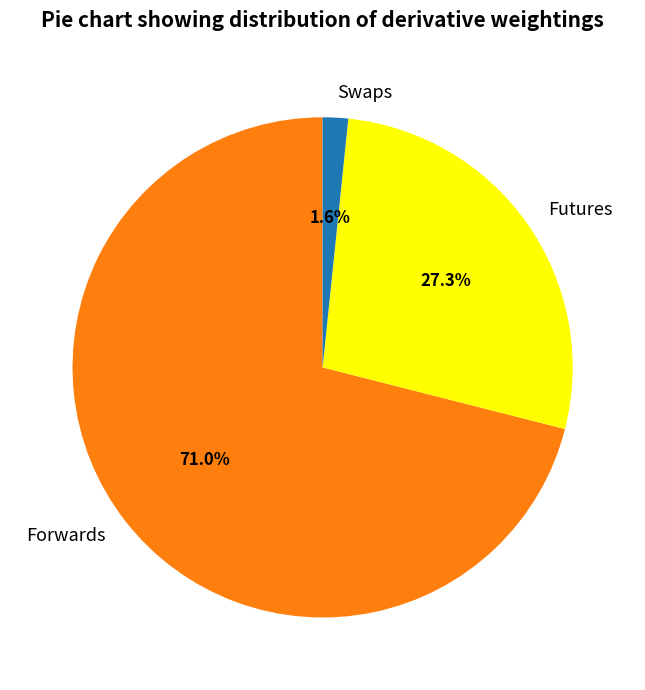

What percentage is the Futures slice, to the nearest percent?

27%